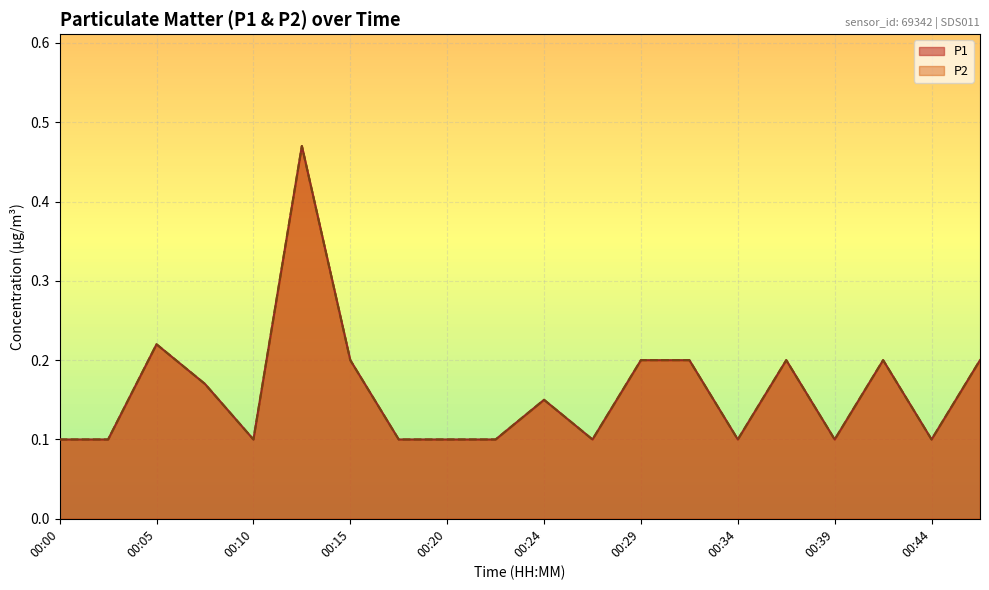

At 00:15, list the series in order from largest to smallest.

P1, P2